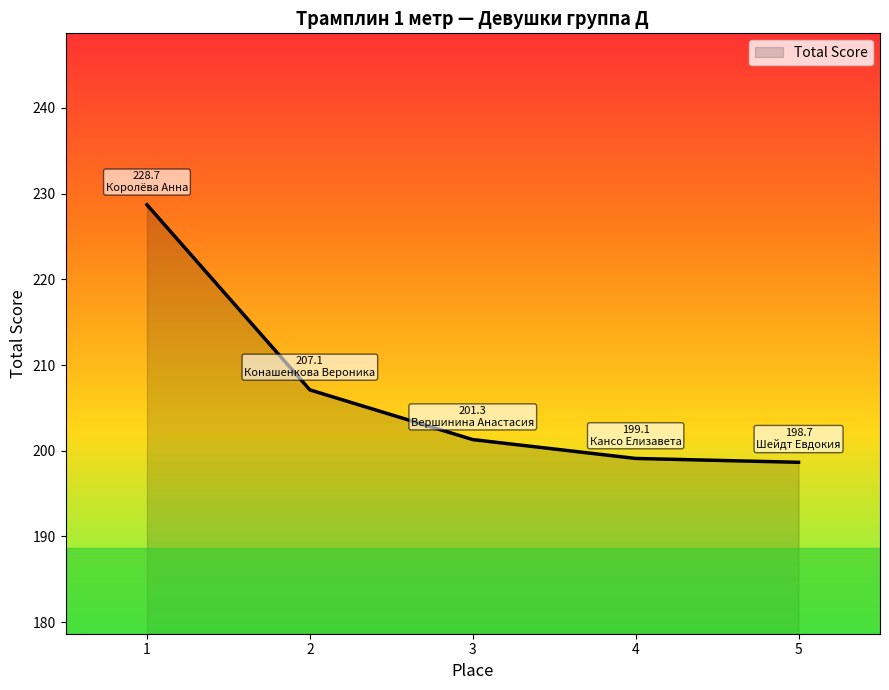

How many values are below 201?

2